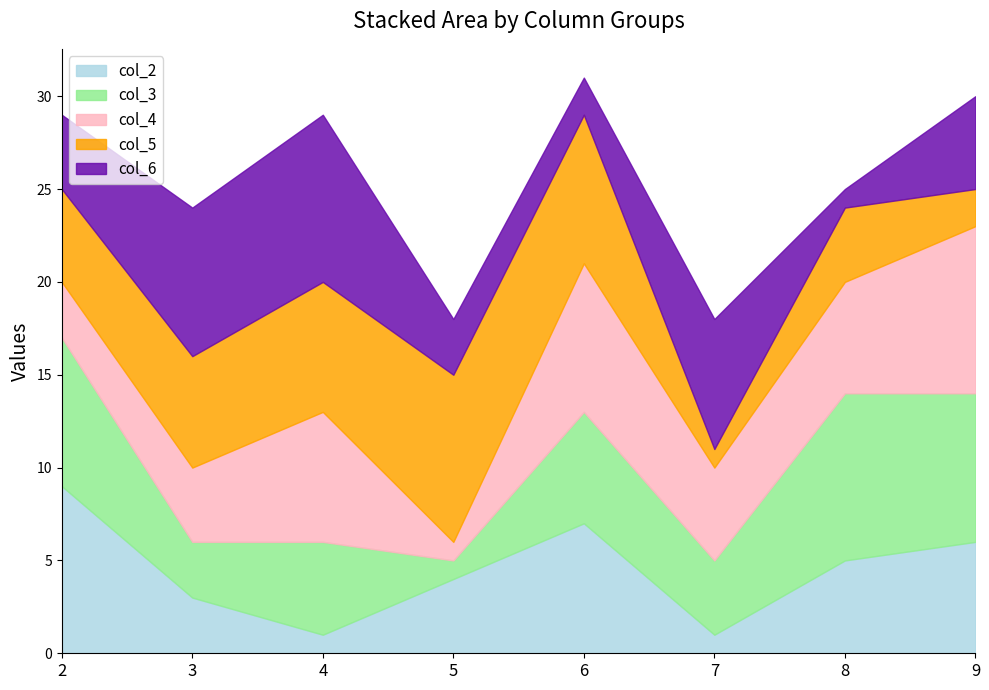

What is the total value across all series at 7?

18